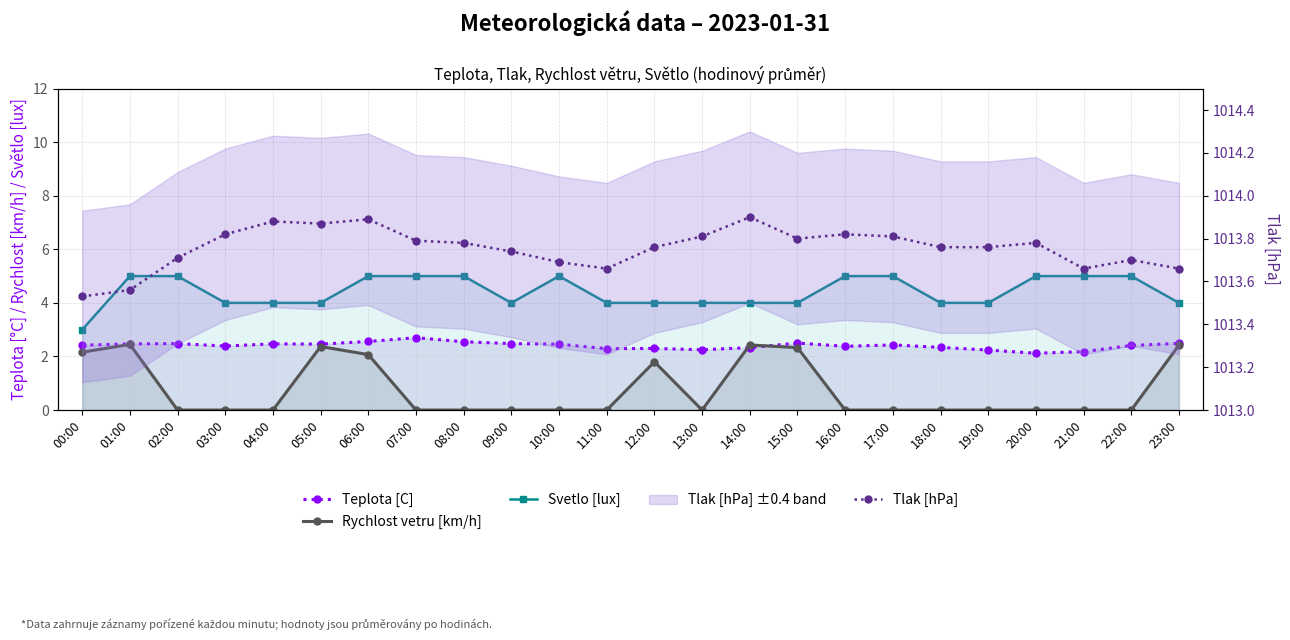

What position from the left is 06:00?

7